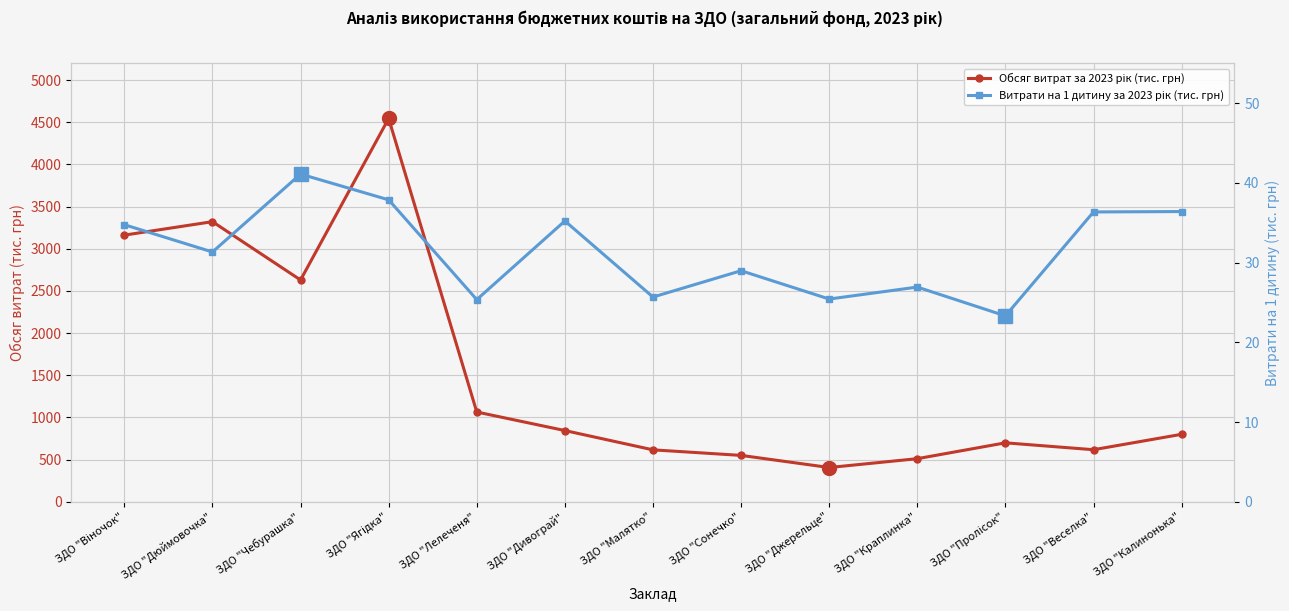

Between ЗДО "Джерельце" and ЗДО "Краплинка", which series saw the biggest shift?

Обсяг витрат за 2023 рік (тис. грн)